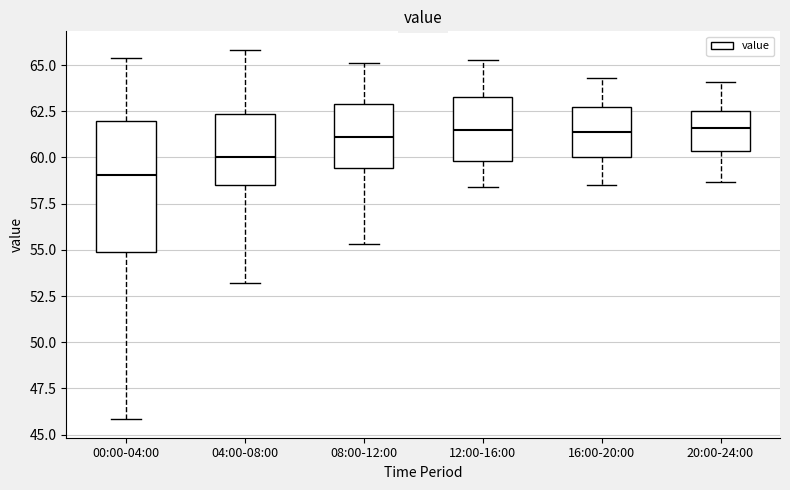

Which box has the lowest median line?

00:00-04:00